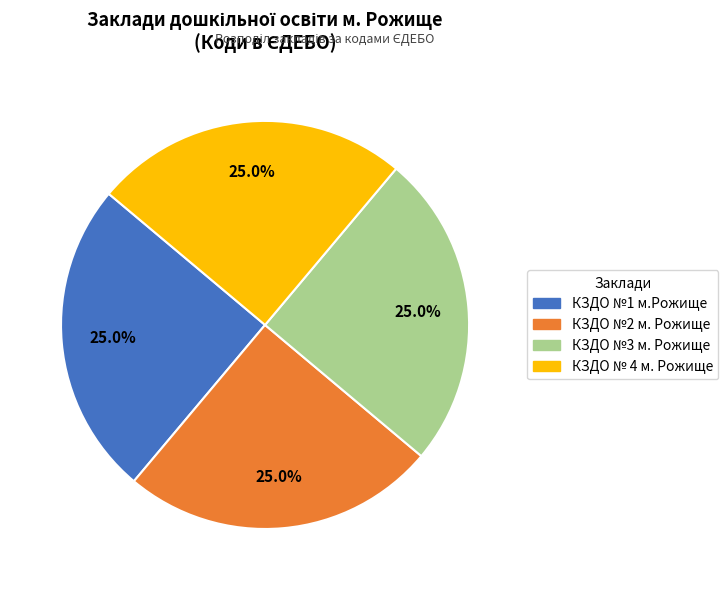

To the nearest percent, what portion does КЗДО №3 м. Рожище represent?

25%